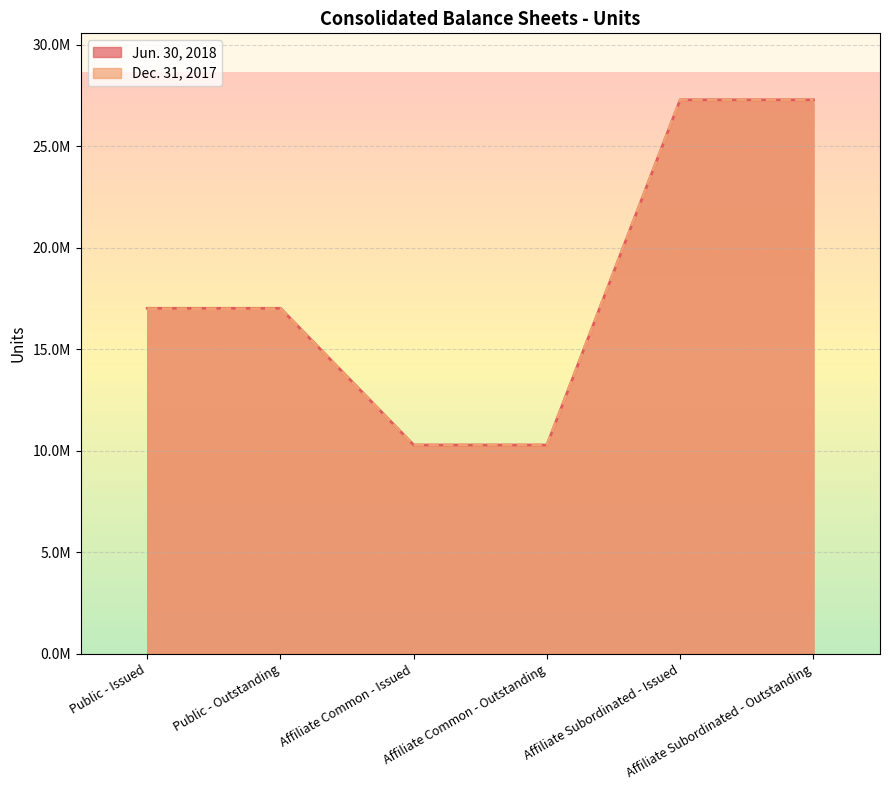

Count the Jun. 30, 2018 values in the range 10282654 to 27279654.

6